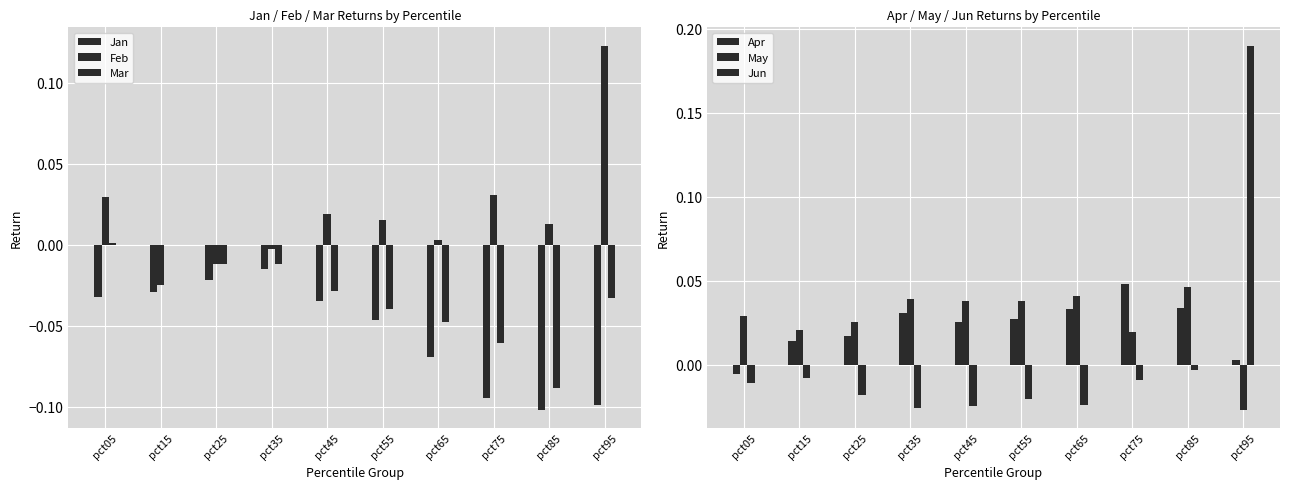

How many values in Mar are below zero?

9